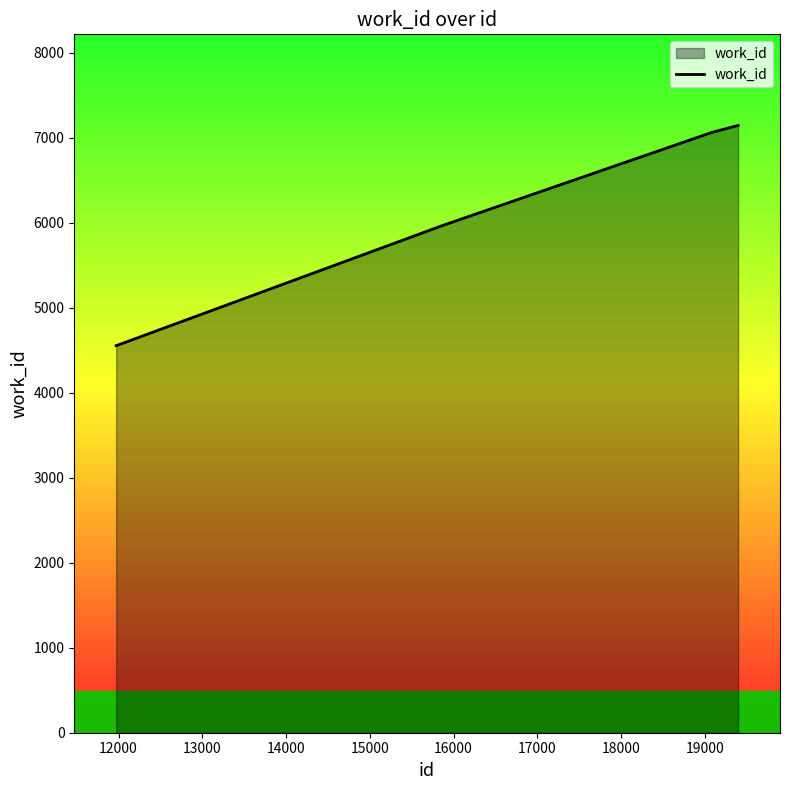

What is the maximum value shown in the chart?

7146